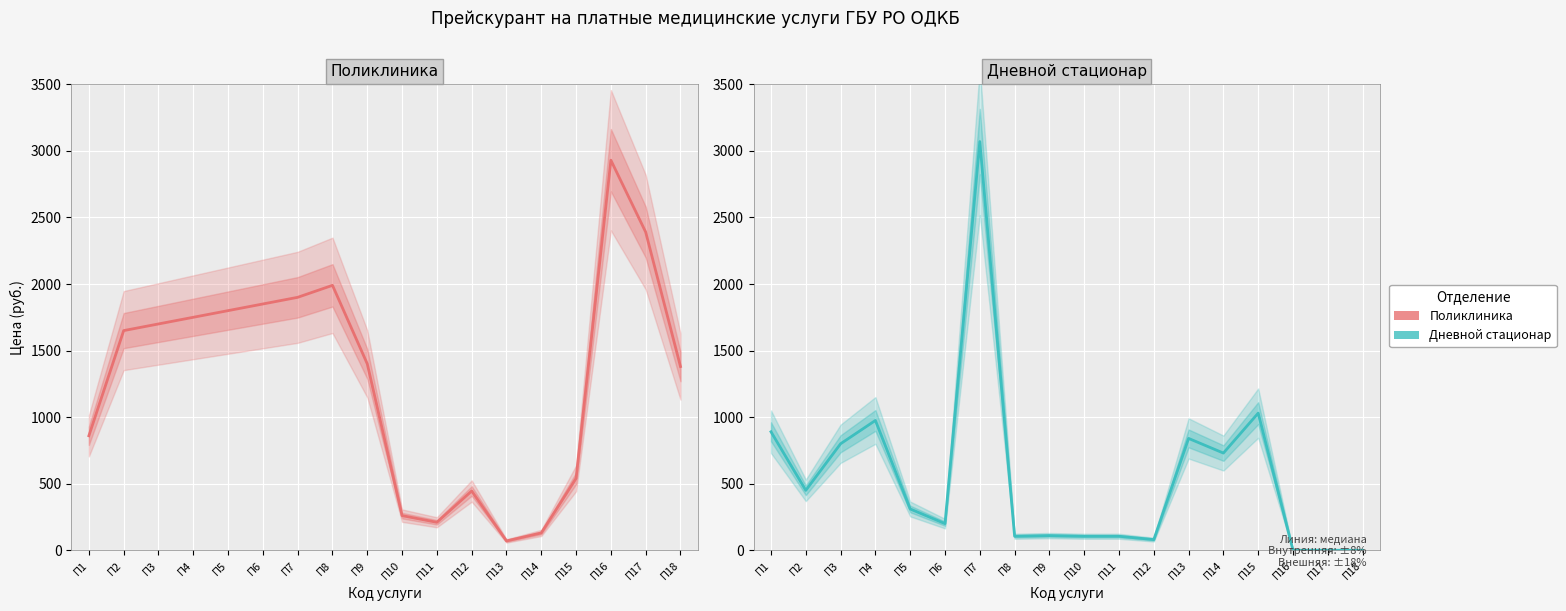

How many lines are shown in the chart?

2